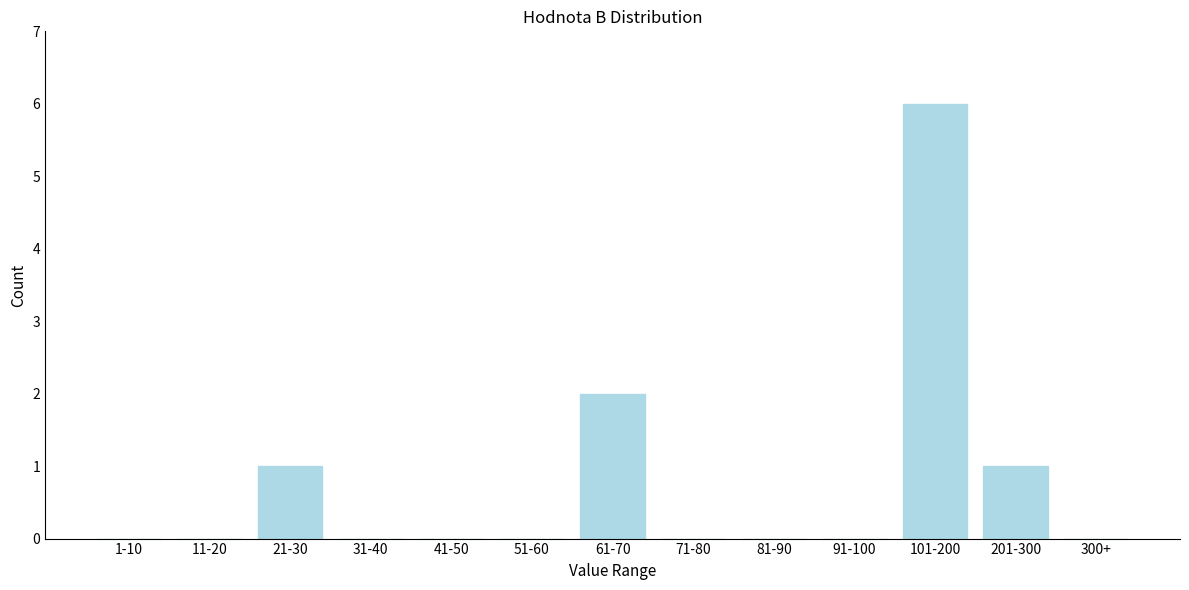

Reading left to right, list all the values displayed in this chart.

1-10=0	11-20=0	21-30=1	31-40=0	41-50=0	51-60=0	61-70=2	71-80=0	81-90=0	91-100=0	101-200=6	201-300=1	300+=0